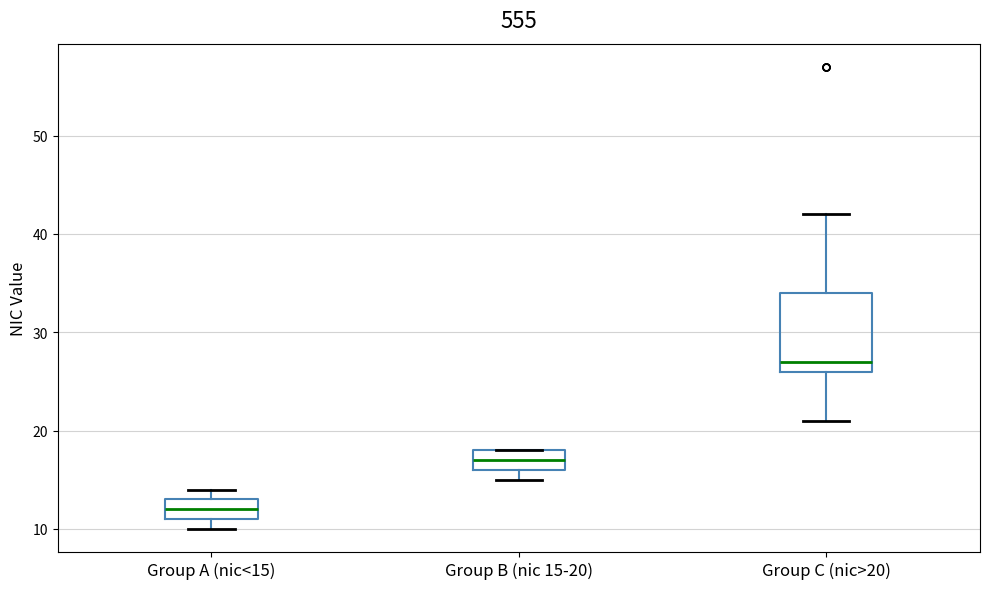

Reading left to right, read every box against the y-axis: the position of its median line, the range the box covers, and the ends of its whiskers. The values are not printed on the chart, so give them approximately, as read against the axis.

Group A (nic<15): median 12, box 11 to 13, whiskers 10 to 14
Group B (nic 15-20): median 17, box 16 to 18, whiskers 15 to 18
Group C (nic>20): median 27, box 26 to 34, whiskers 21 to 42